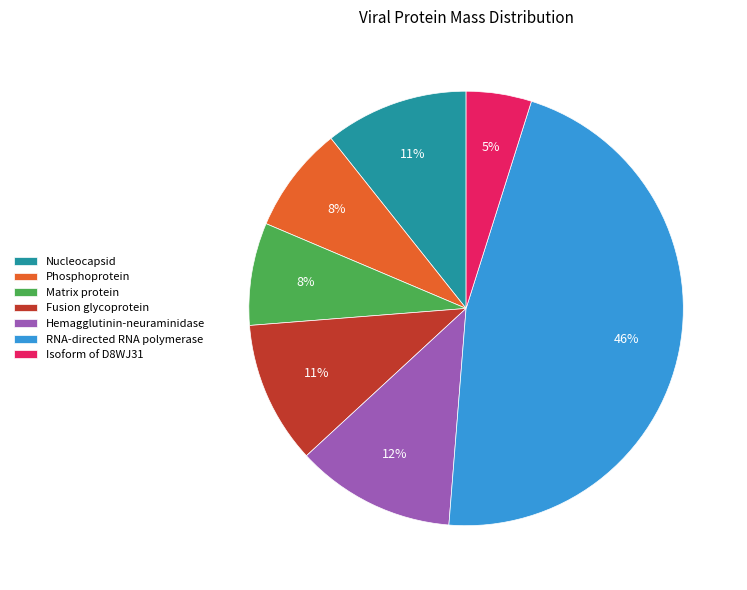

What percentage is the Nucleocapsid slice, to the nearest percent?

11%